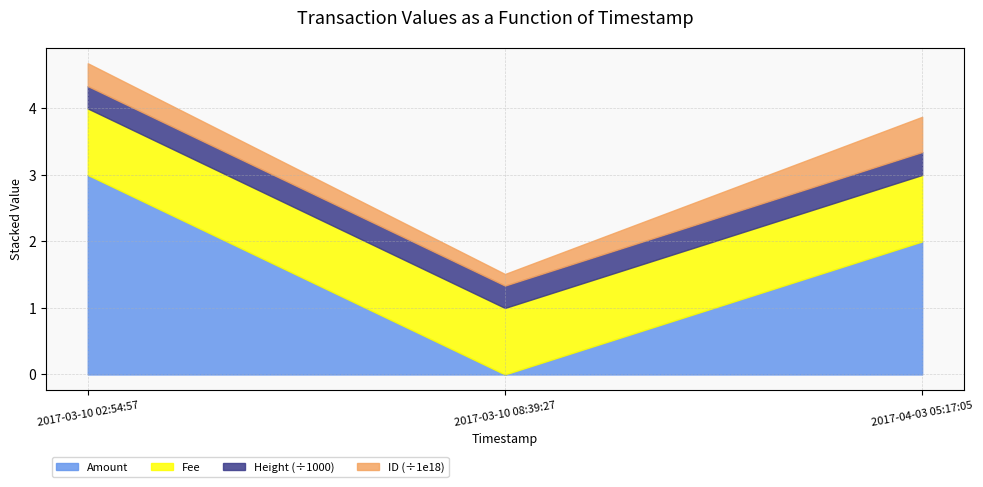

Which series changed the most between 2017-03-10 02:54:57 and 2017-03-10 08:39:27?

Amount